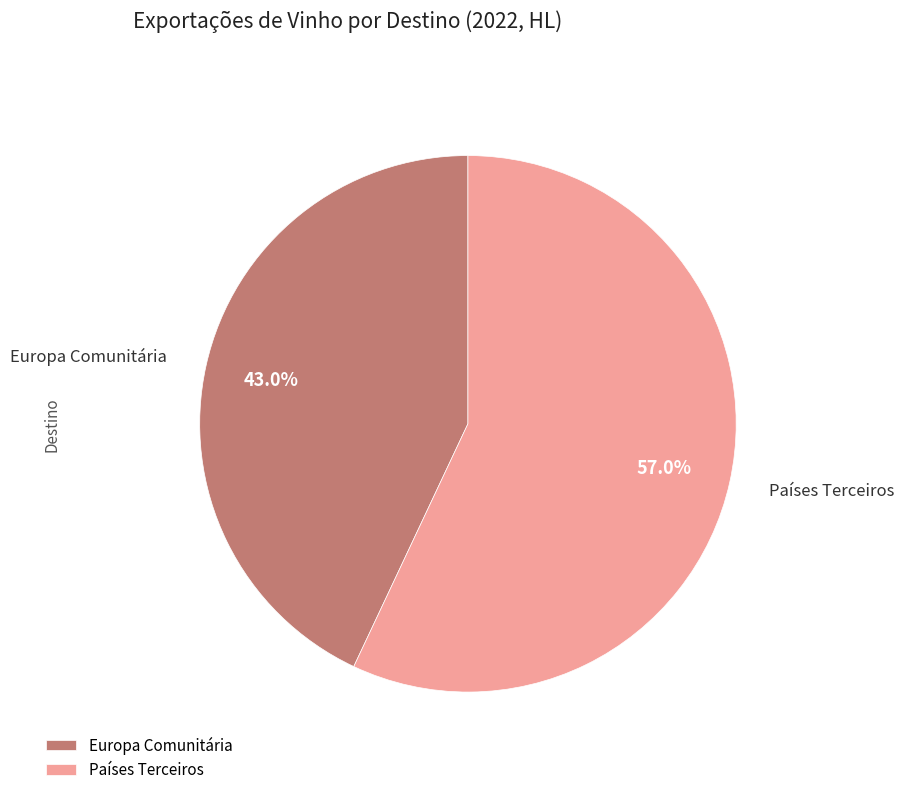

To the nearest percent, what is the combined percentage of Europa Comunitária and Países Terceiros?

100%